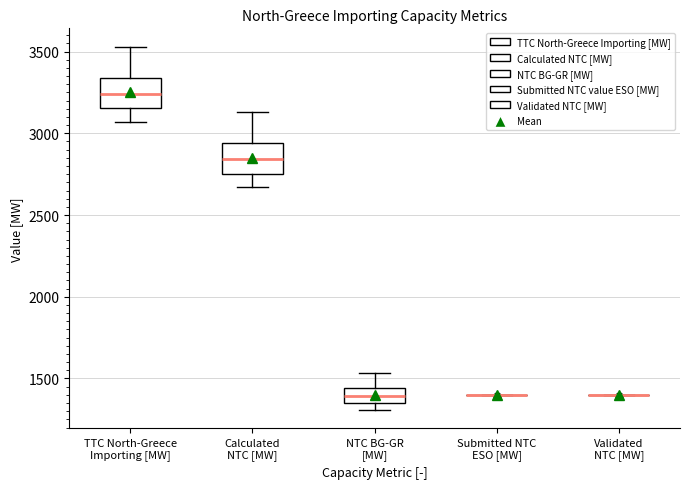

Reading left to right, read every box against the y-axis: the position of its median line, the range the box covers, and the ends of its whiskers. The values are not printed on the chart, so give them approximately, as read against the axis.

TTC North-Greece Importing [MW]: median 3250, box 3150 to 3350, whiskers 3050 to 3550
Calculated NTC [MW]: median 2850, box 2750 to 2950, whiskers 2650 to 3150
NTC BG-GR [MW]: median 1400, box 1350 to 1450, whiskers 1300 to 1550
Submitted NTC ESO [MW]: box collapsed to a line at 1400, whiskers 1400 to 1400
Validated NTC [MW]: box collapsed to a line at 1400, whiskers 1400 to 1400